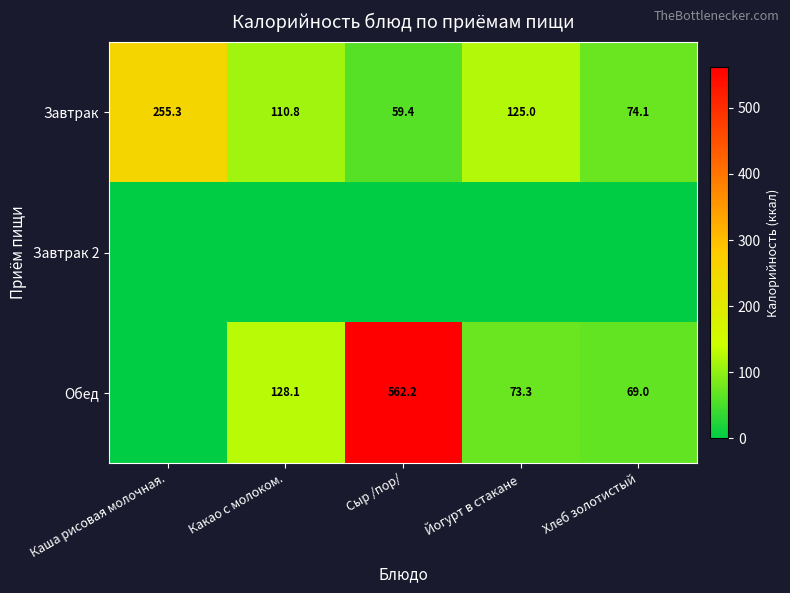

What is the highest value of the Завтрак series?

255.3